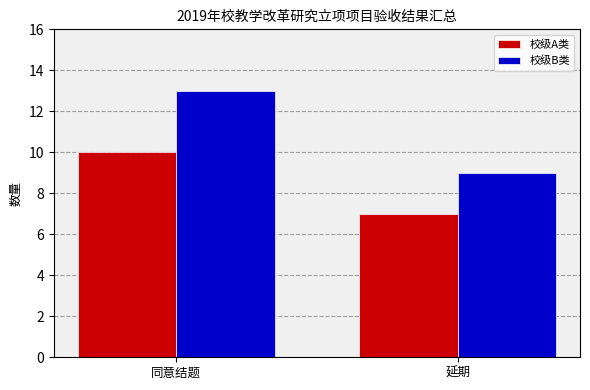

Which series has the largest range (max minus min)?

校级B类